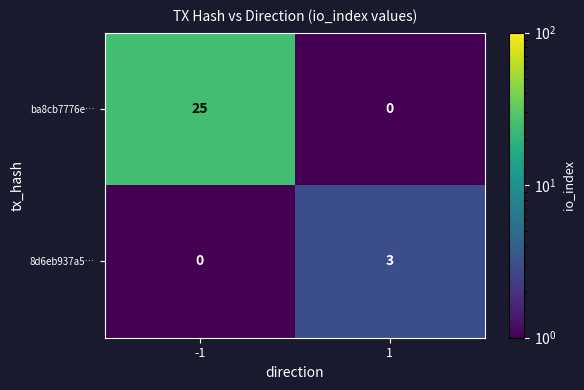

What is the greatest value displayed?

25